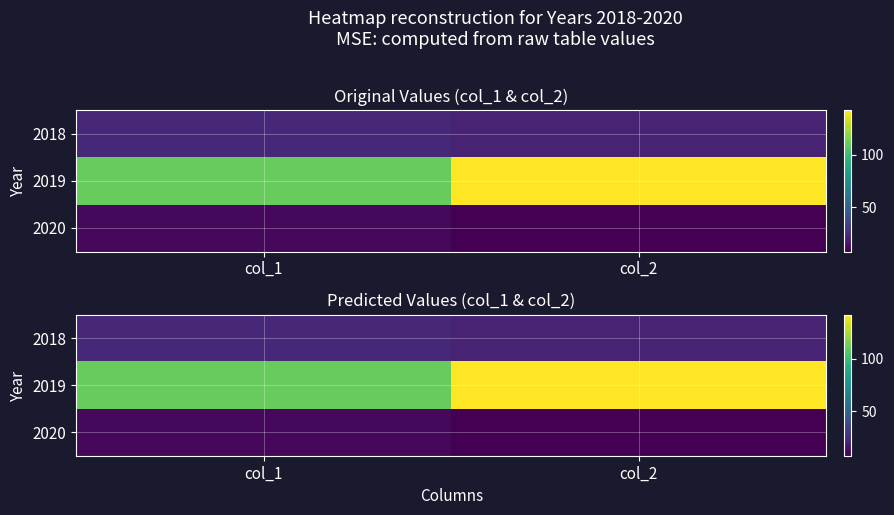

Which label corresponds to the smallest value in the chart?

col_2